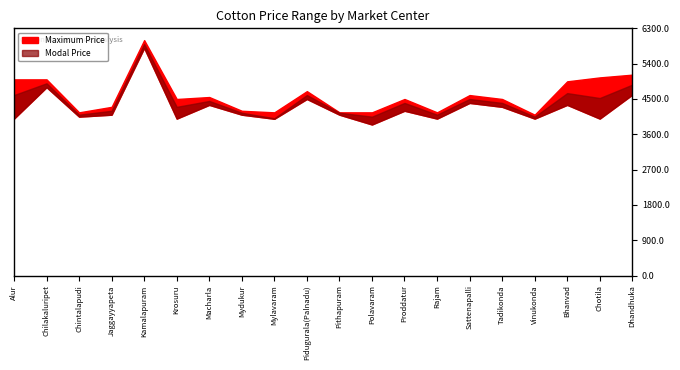

Which series changed the most between Rajam and Dhandhuka?

Maximum Price